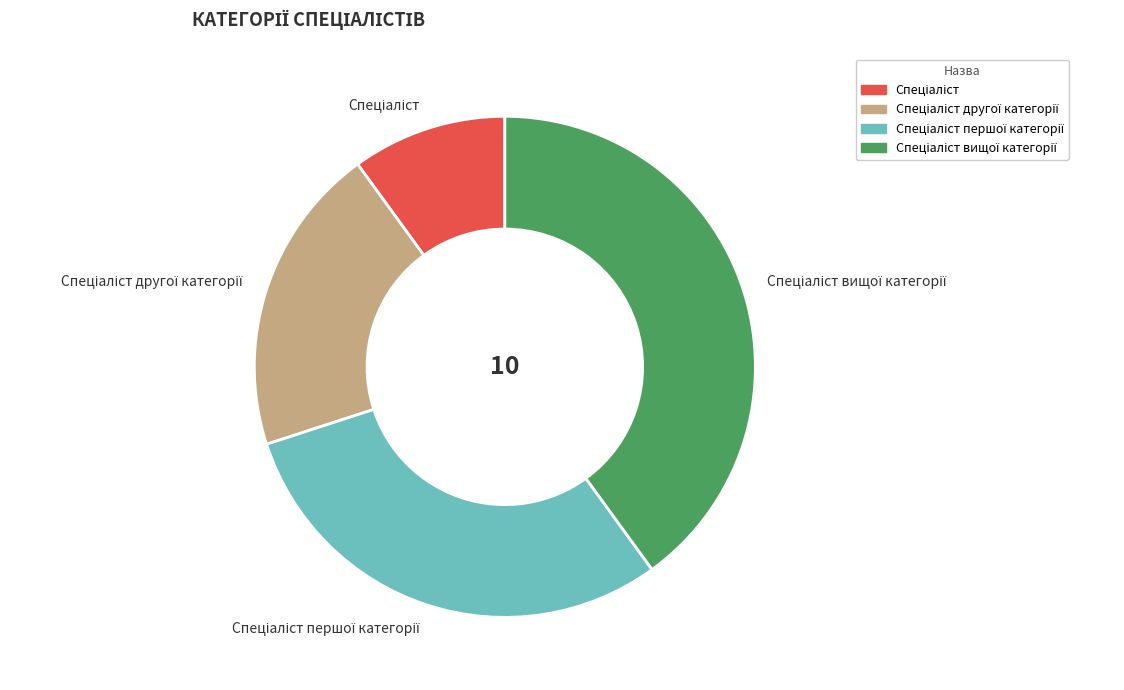

Does any single category account for the majority?

No